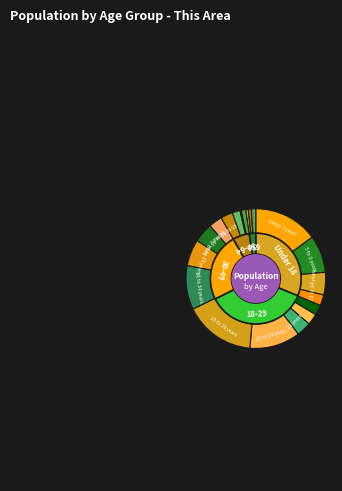

Is there any slice that represents more than half of the pie?

No